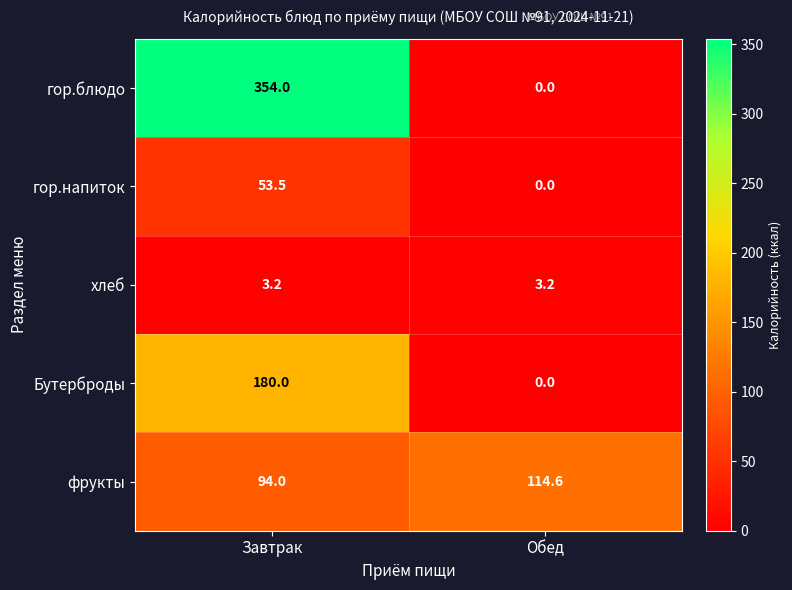

Between Завтрак and Обед, which series saw the biggest shift?

гор.блюдо